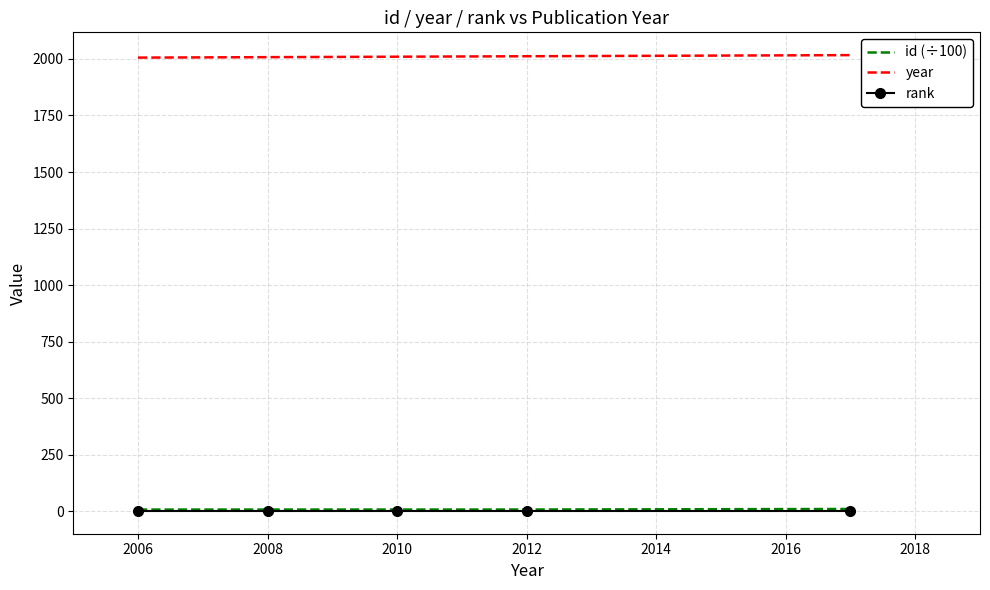

What are all the series names shown in the legend?

id (÷100), year, rank